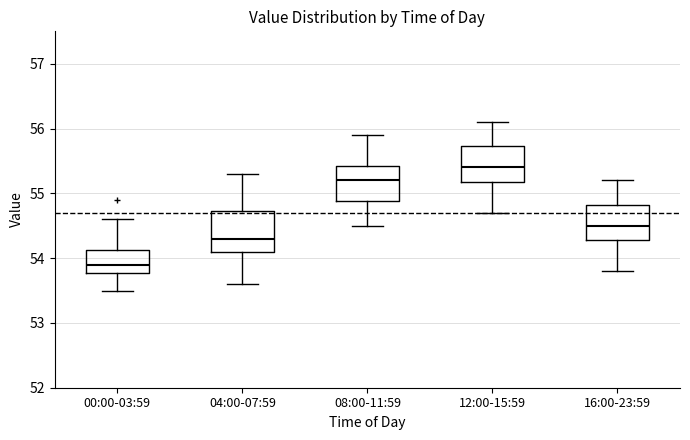

Reading left to right, transcribe this box plot: for each box, give where its median line is, the range the box spans, and where its two whiskers end, as read against the y-axis. The values are not printed on the chart, so give them approximately, as read against the axis.

00:00-03:59: median 53.9, box 53.8 to 54.1, whiskers 53.5 to 54.6
04:00-07:59: median 54.3, box 54.1 to 54.7, whiskers 53.6 to 55.3
08:00-11:59: median 55.2, box 54.9 to 55.4, whiskers 54.5 to 55.9
12:00-15:59: median 55.4, box 55.2 to 55.7, whiskers 54.7 to 56.1
16:00-23:59: median 54.5, box 54.3 to 54.8, whiskers 53.8 to 55.2